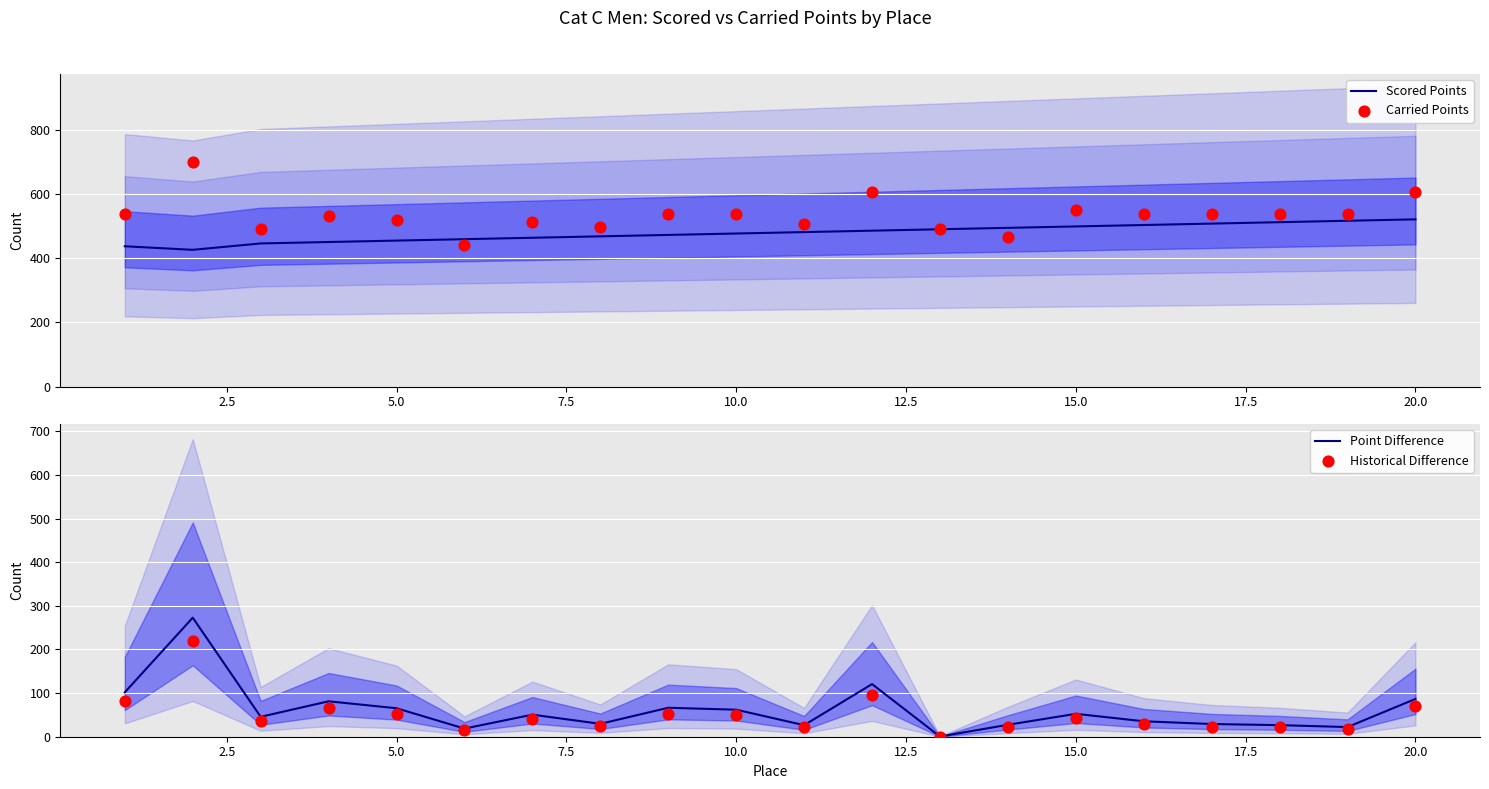

What are all the series names shown in the legend?

Scored Points, Carried Points, Point Difference, Historical Difference